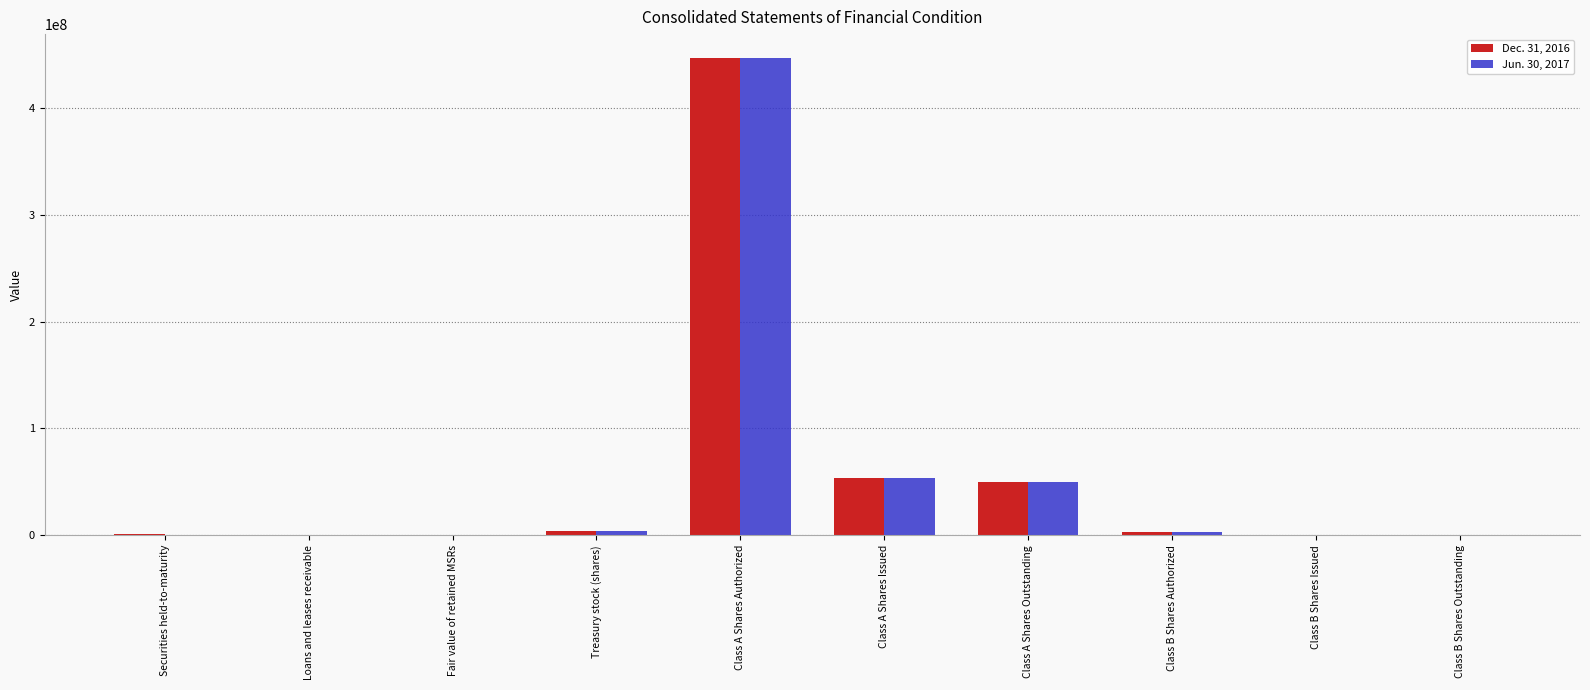

Which category has the highest value across all series?

Class A Shares Authorized